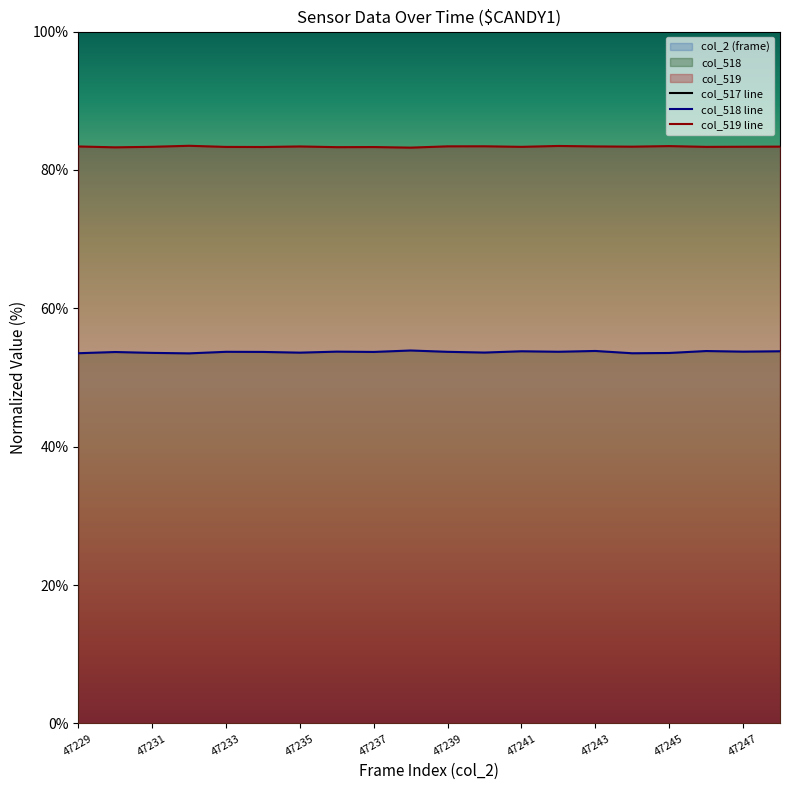

What is the highest value of the col_517 line series?

100.0